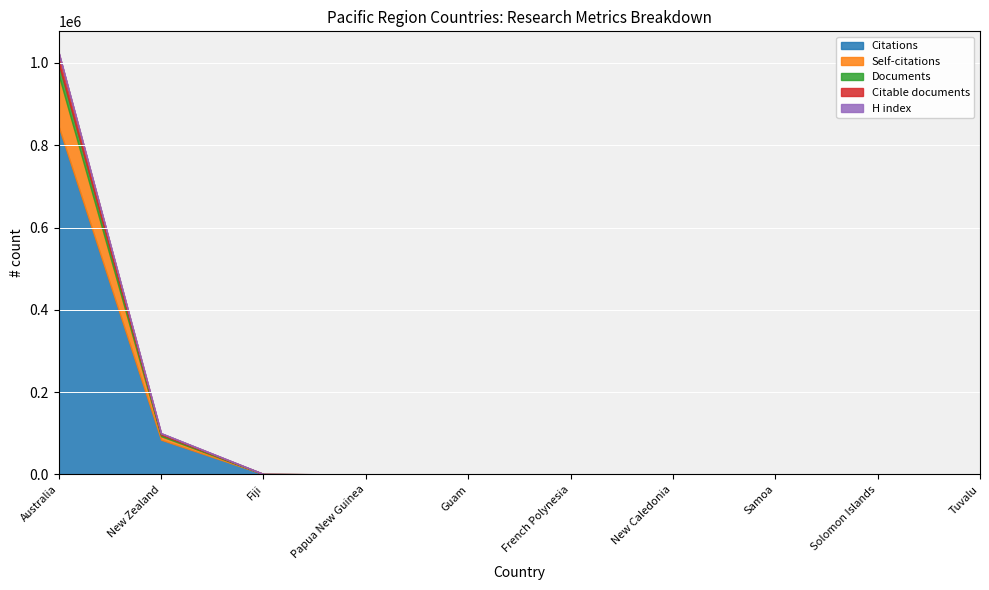

Rank the series at Papua New Guinea from highest to lowest value.

Citations, Documents, Citable documents, H index, Self-citations